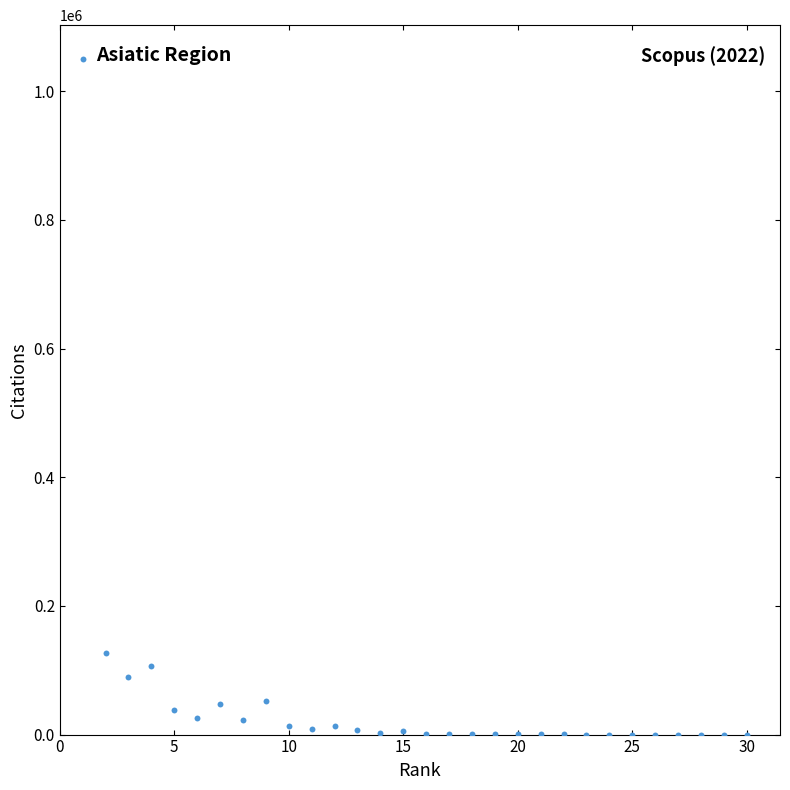

What is the range of X values (max minus min)?

29